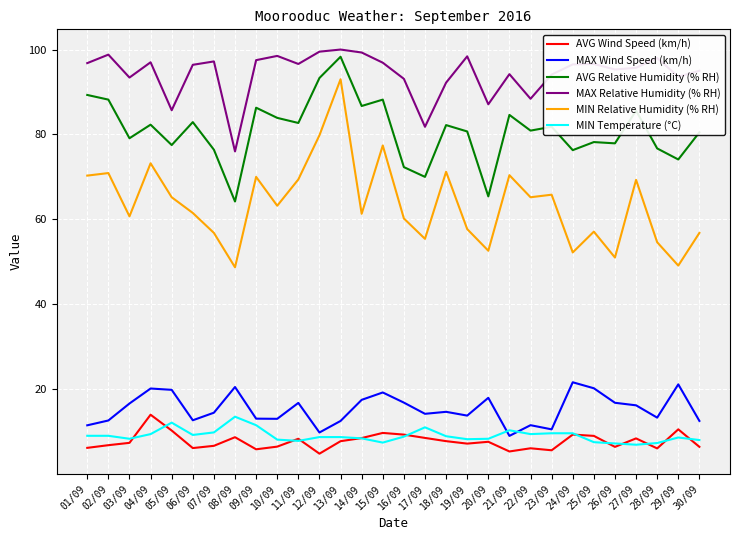

What is the sum of the AVG Wind Speed (km/h) values at 16/09 and 02/09?

16.1